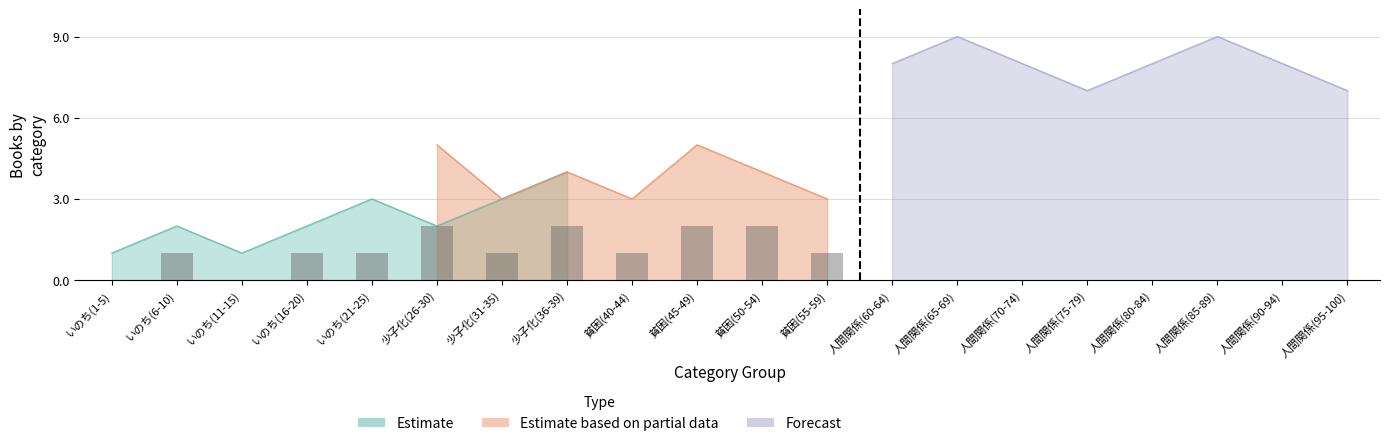

What is the approximate value of Estimate at 少子化(26-30)?

2